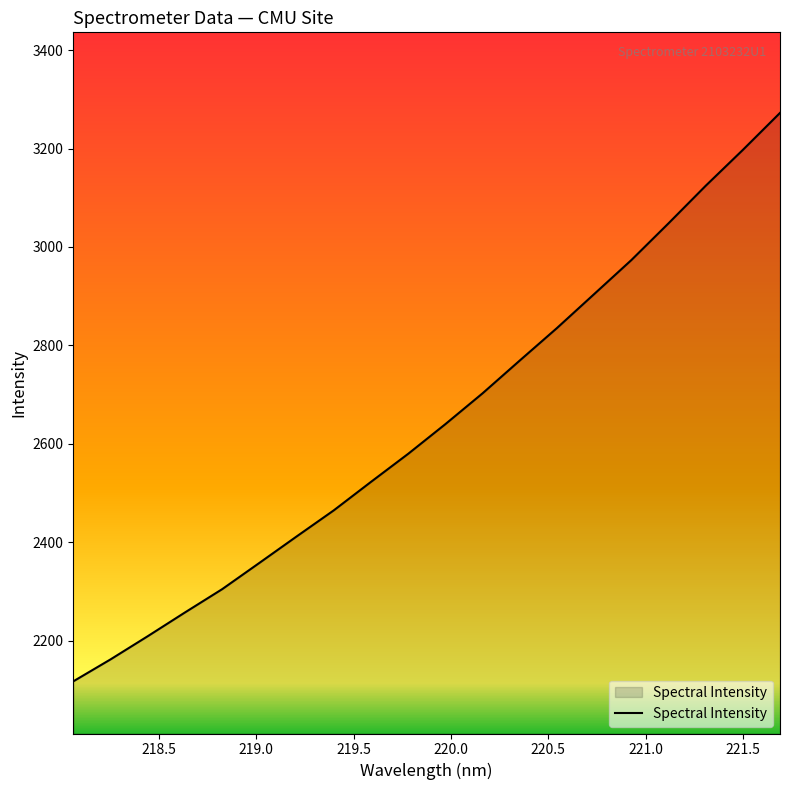

What is the smallest value displayed?

2117.9